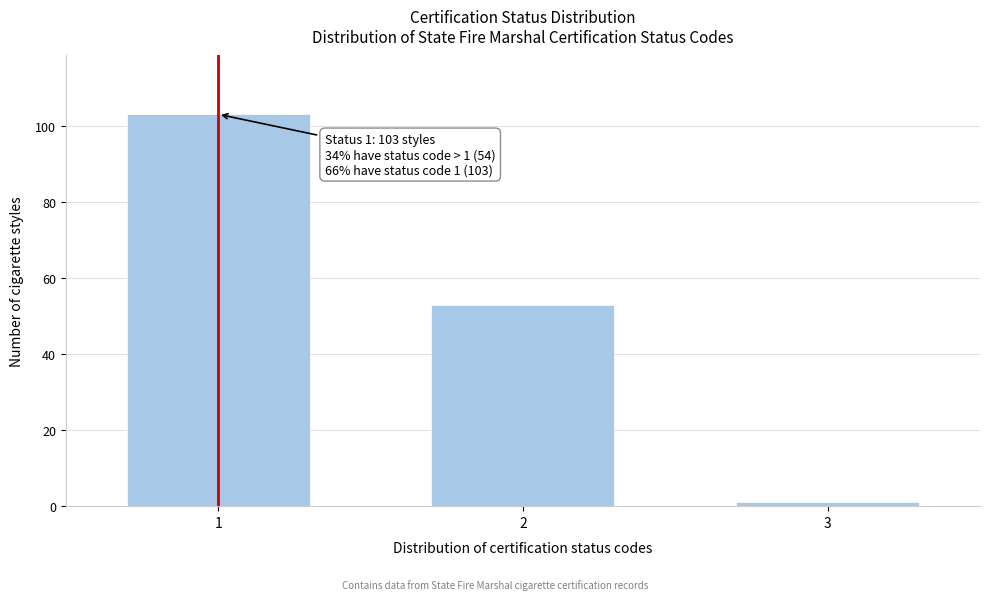

Reading right to left, what are all the values shown in this chart?

3=1	2=53	1=103